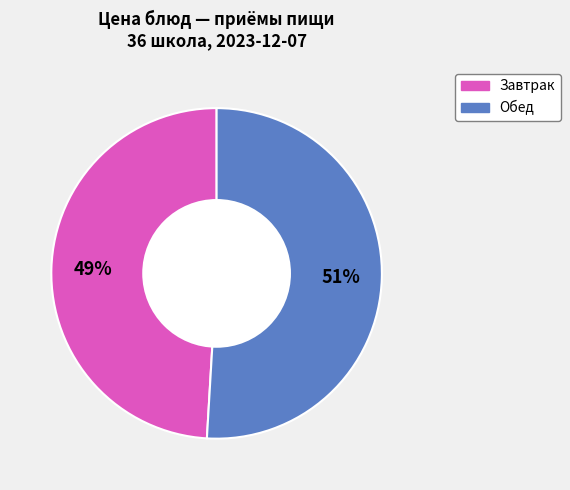

To the nearest percent, what is the average slice percentage?

50%